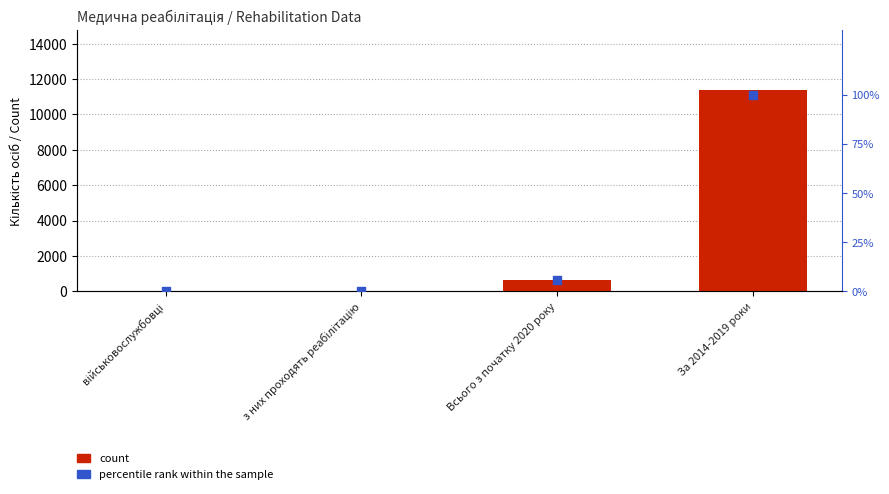

Which series has the largest total across all categories?

count